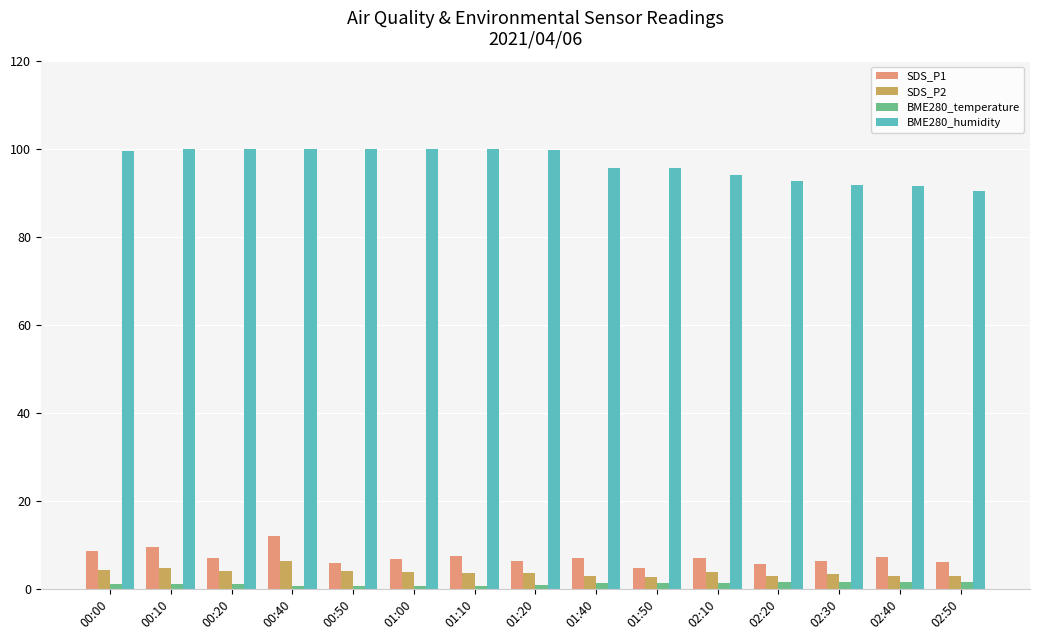

Read the SDS_P1 value at 02:30.

6.4